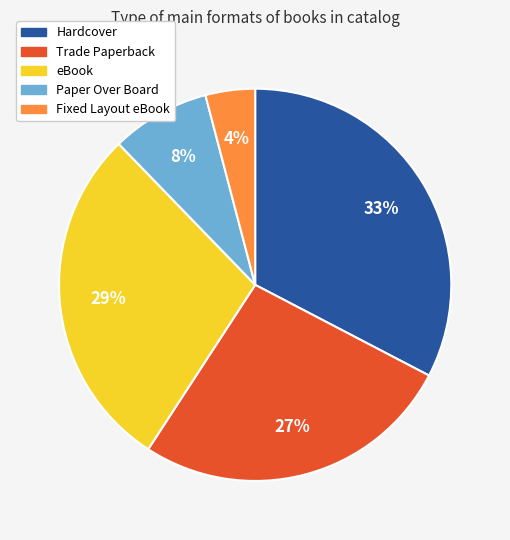

Do Hardcover and Fixed Layout eBook together represent more than half of the pie?

No